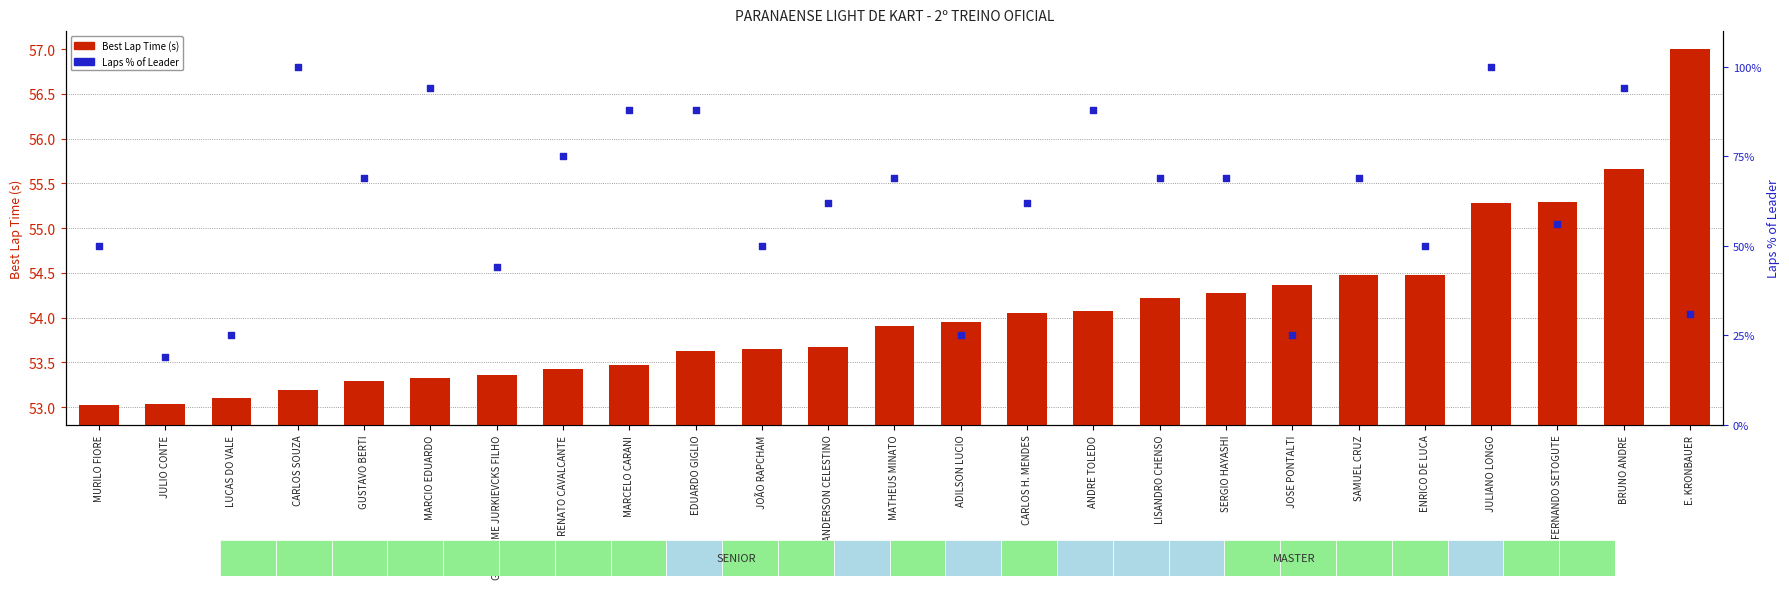

Which series has the largest Y range (max minus min)?

Laps % of Leader